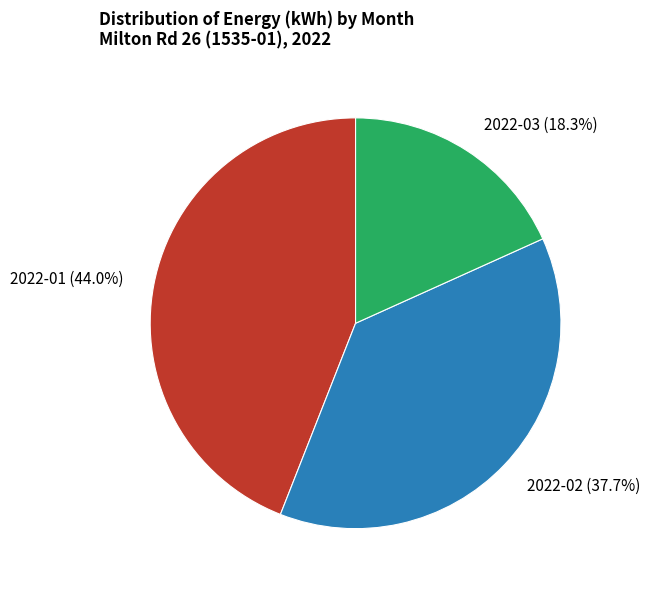

The 2022-02 slice represents 38% of the pie. True or false?

True